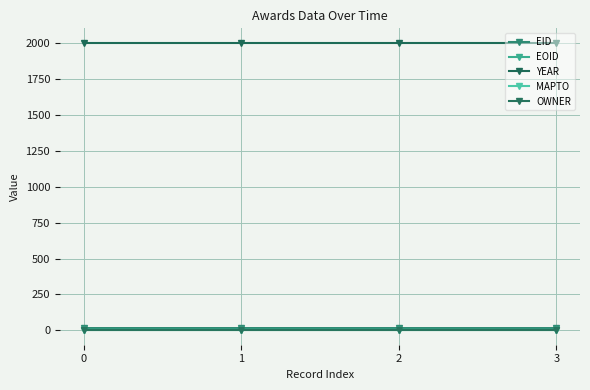

Reading right to left, what are all the values shown in this chart?

EID: 3=15.9	2=15.9	1=16.0	0=16.0
EOID: 3=3.5	2=4.3	1=4.3	0=4.3
YEAR: 3=2004.0	2=2004.0	1=2004.0	0=2004.0
MAPTO: 3=0.0	2=0.0	1=0.0	0=0.0
OWNER: 3=1.1	2=1.1	1=1.1	0=1.1